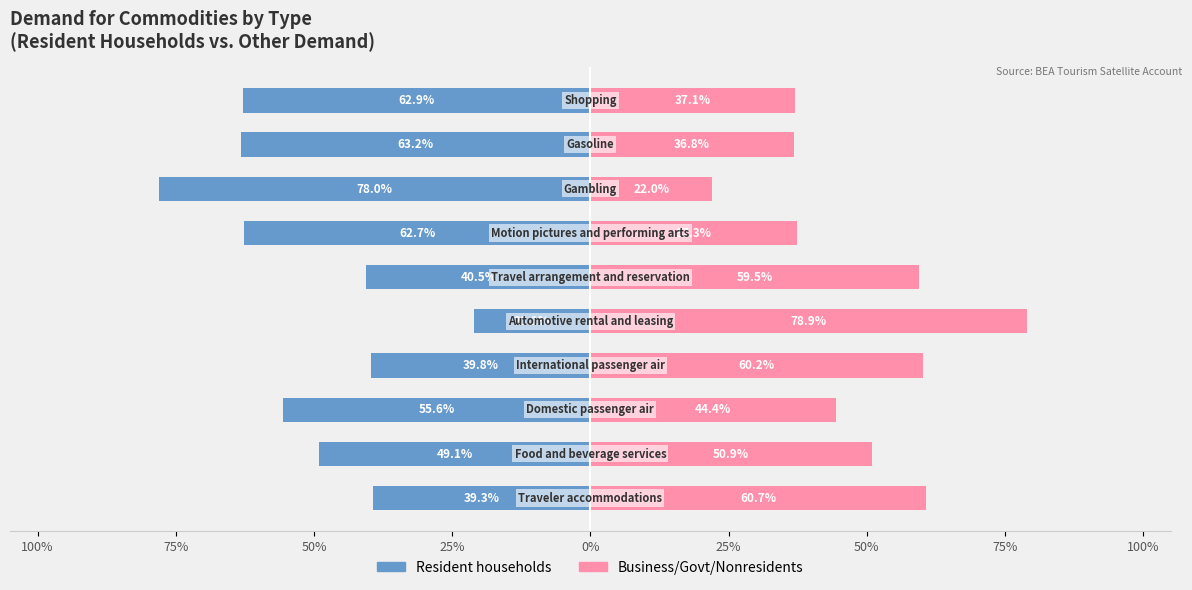

How many bars are there in total?

20